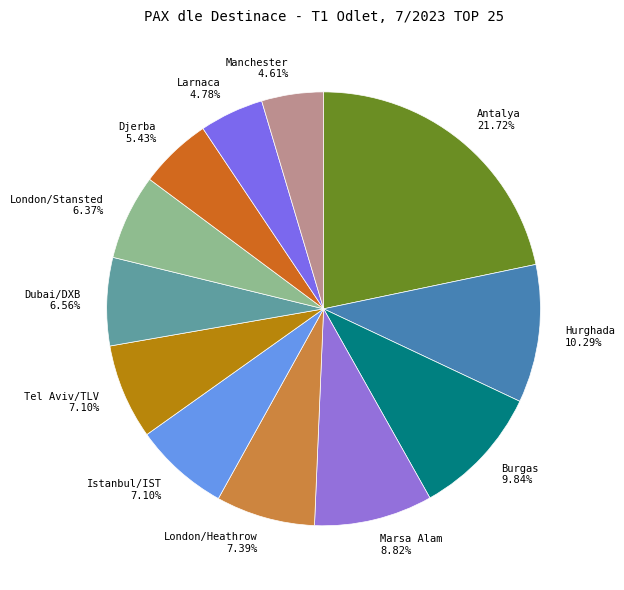

Is Larnaca the majority of the pie?

No